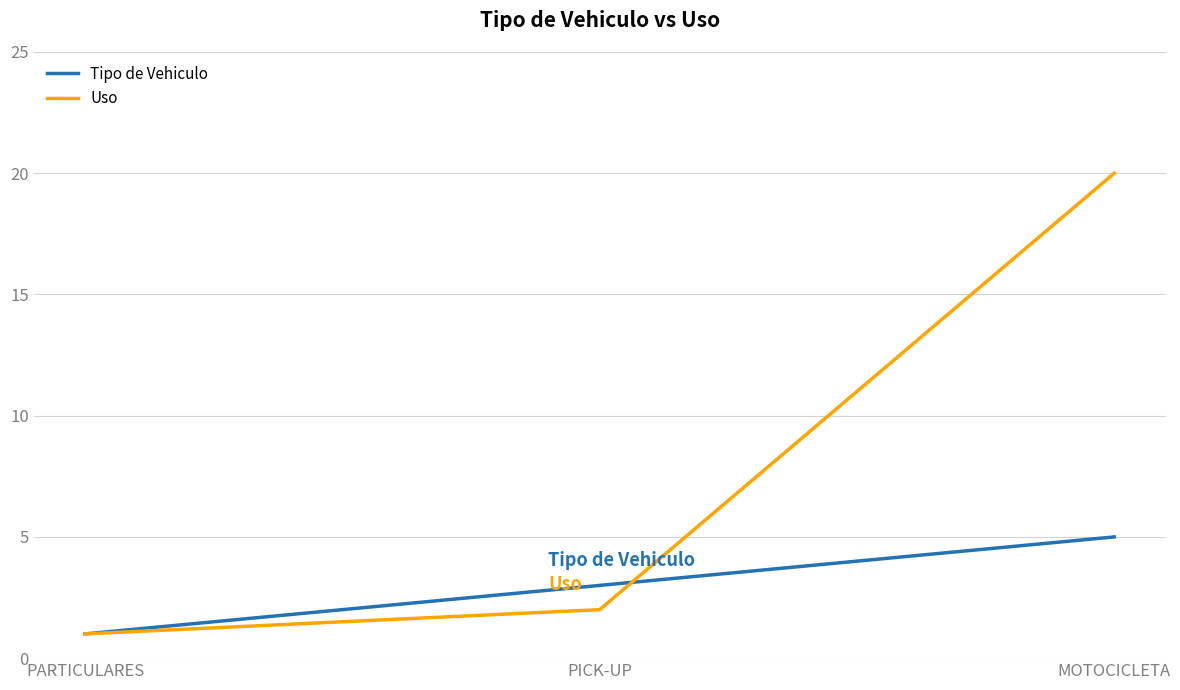

What is the total value across all series at PARTICULARES?

2